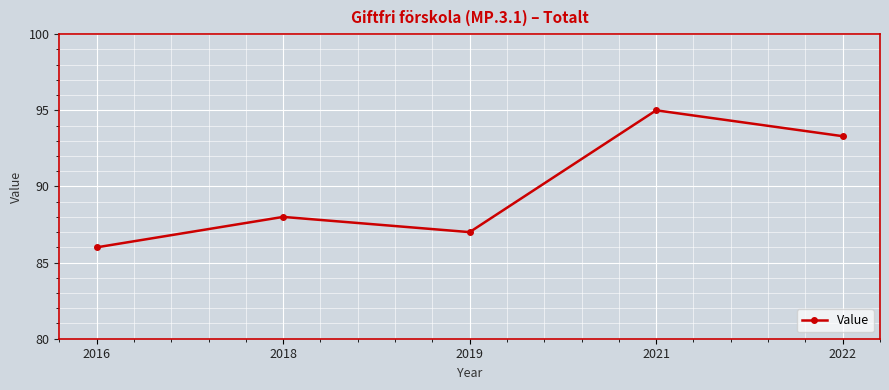

True or false: the data shows 95.0 at 2021.

True